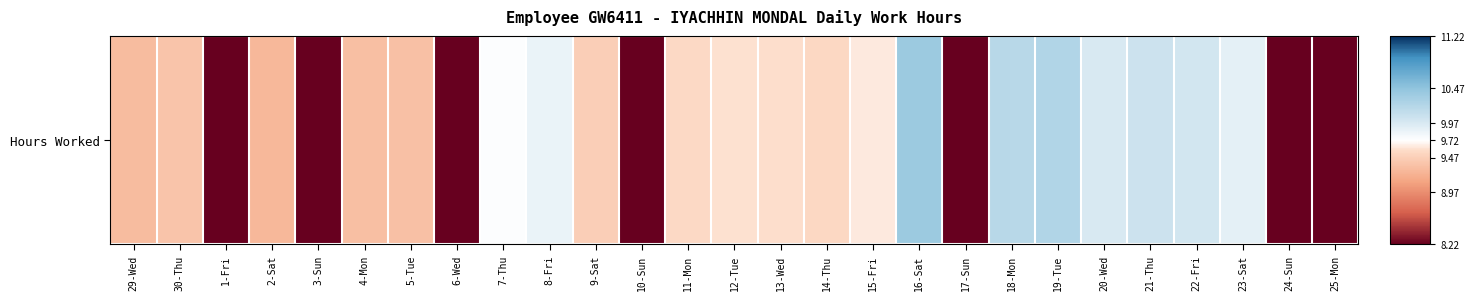

The chart shows a value of 15.5 at 16-Sat. True or false?

False